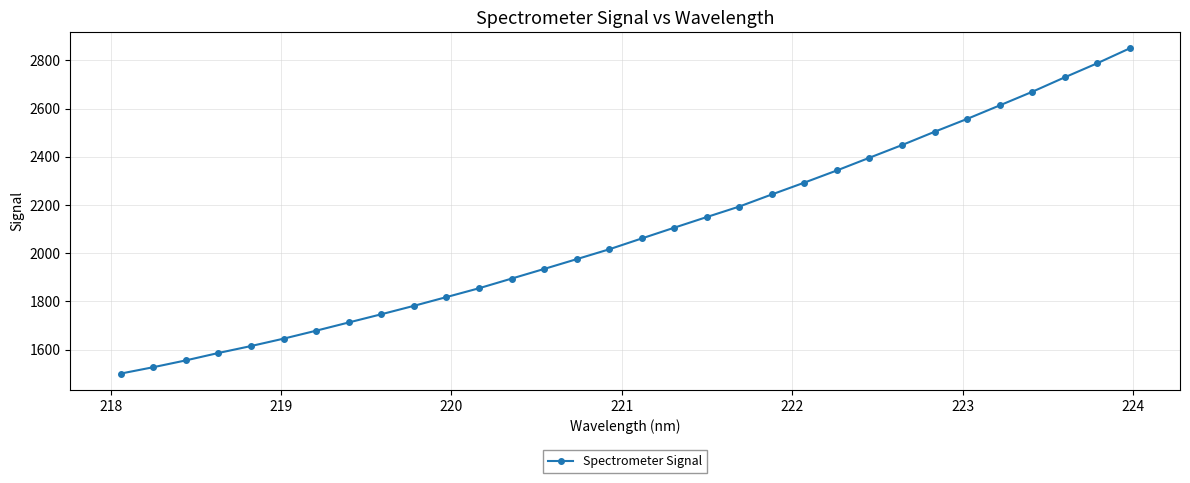

What is the sum of all values?

66780.8